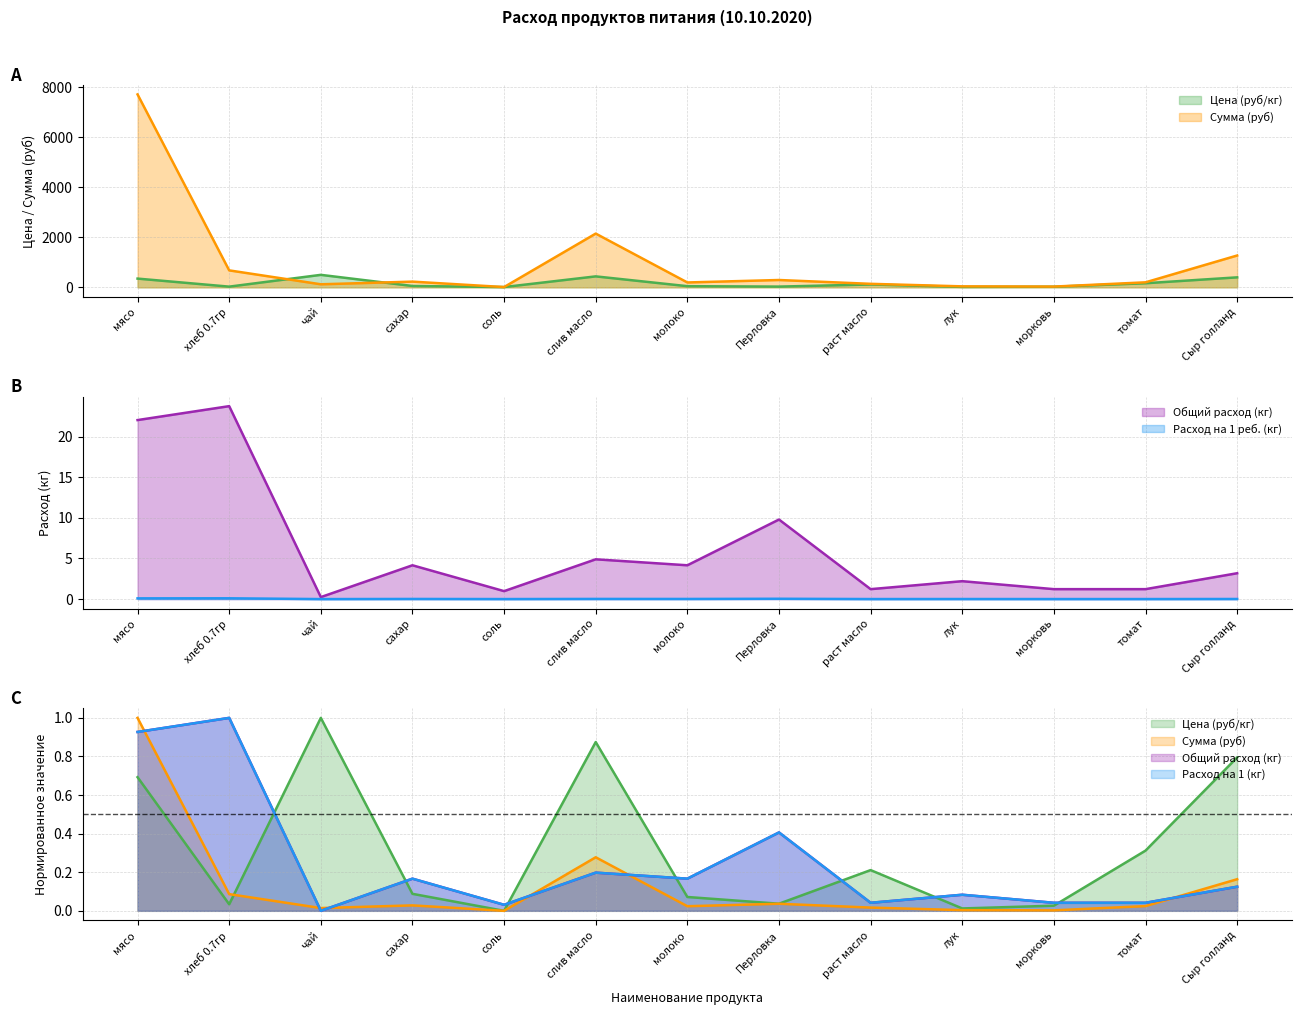

What is the average value of the Общий расход (кг) series?

6.1